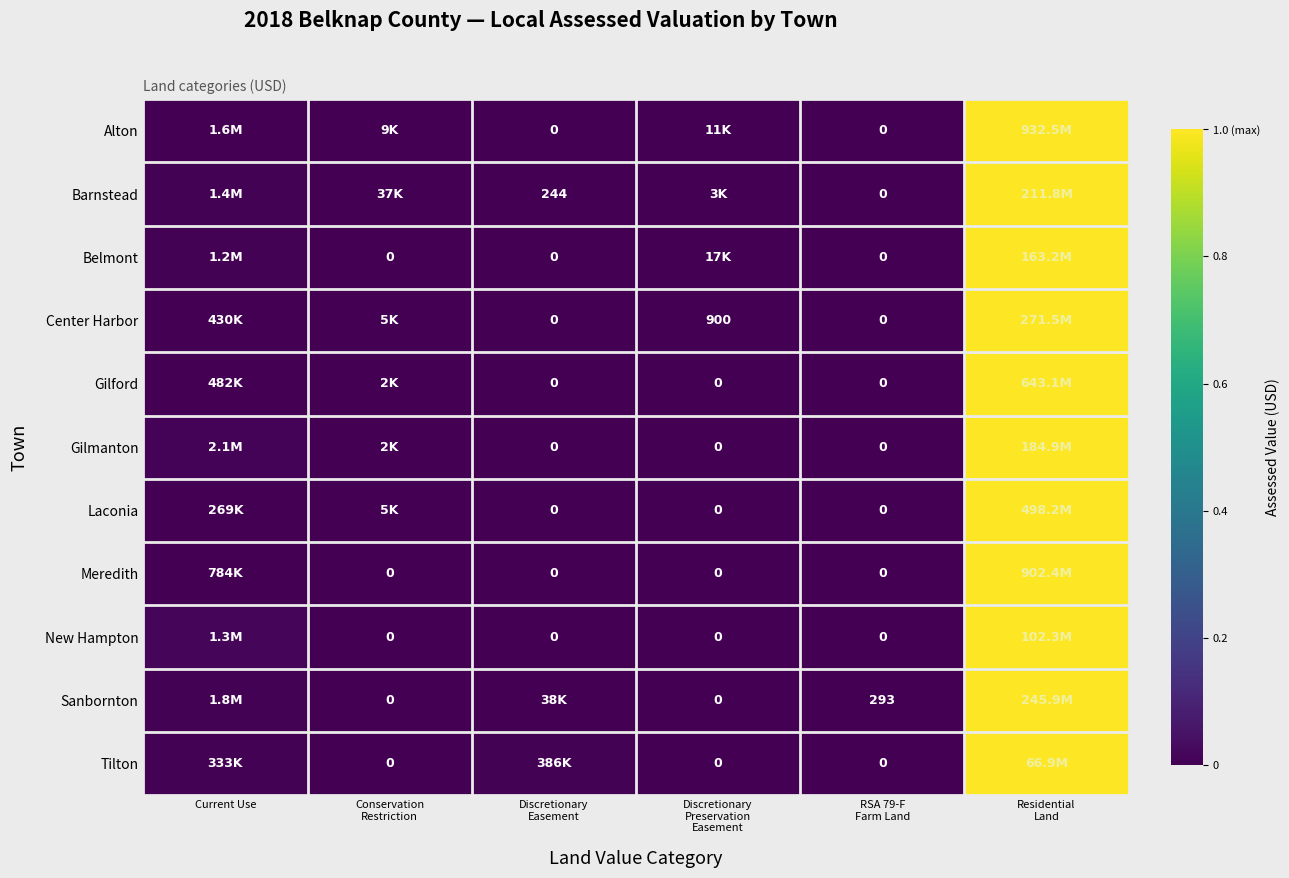

Is the value of Belmont at RSA 79-F Farm Land greater than the value of Barnstead at Residential Land?

No